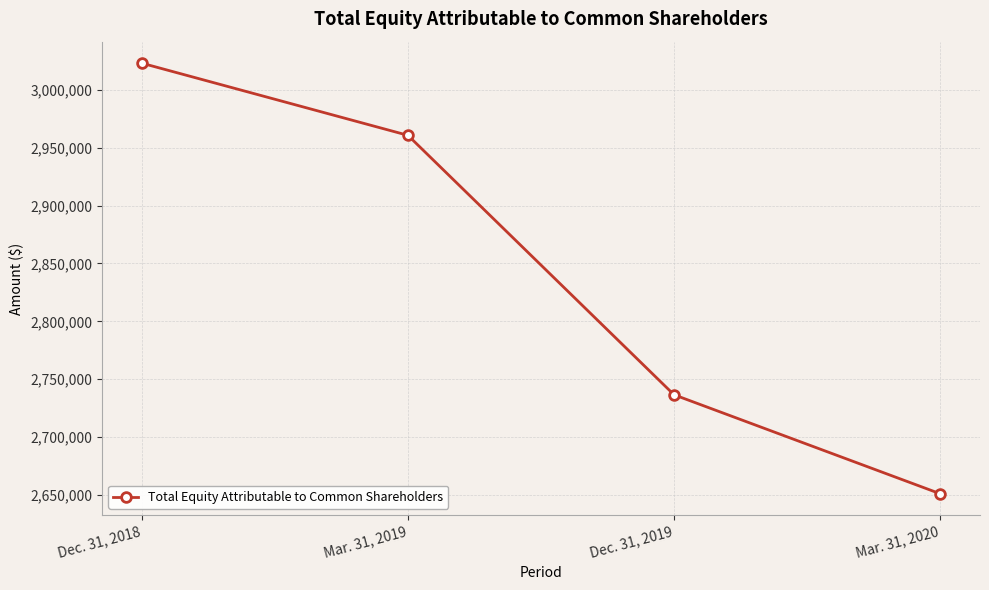

At which label does the data first exceed 2960761?

Dec. 31, 2018